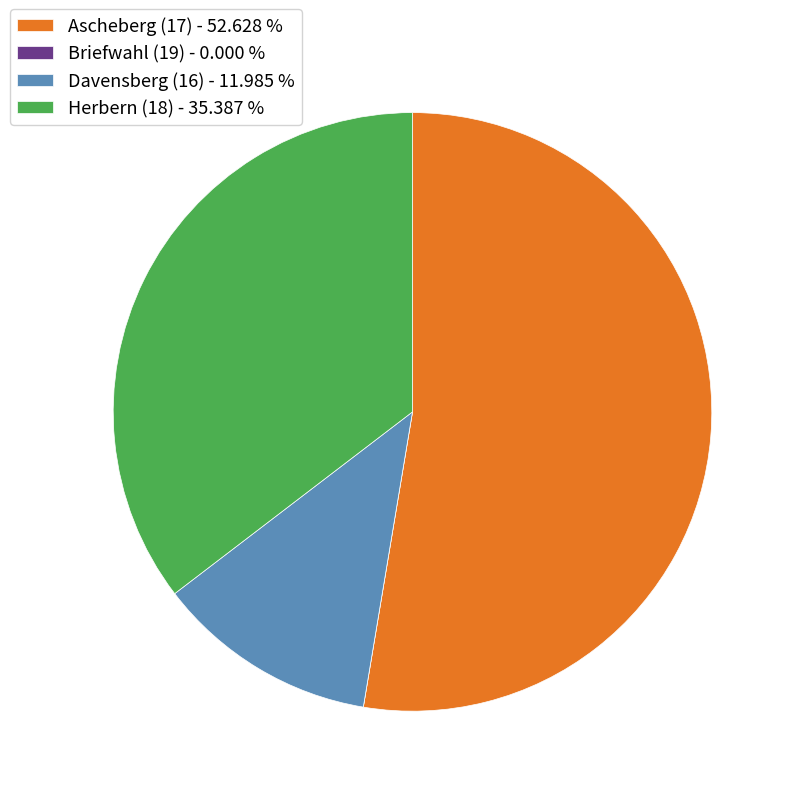

True or false: Herbern (18) accounts for 35% of the total.

True